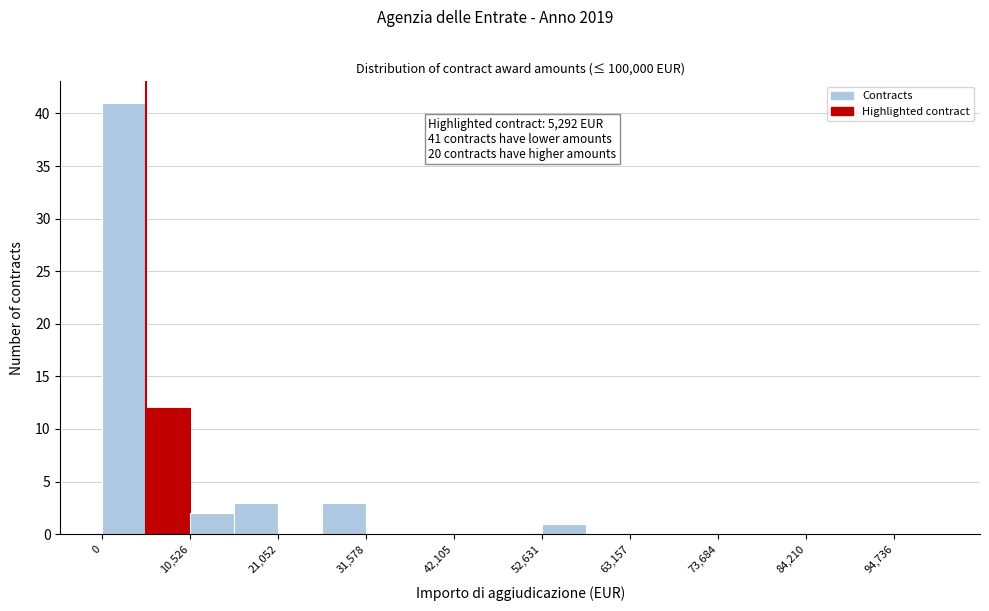

Read against the x-axis, roughly where is the centre of the tallest bar?

2000